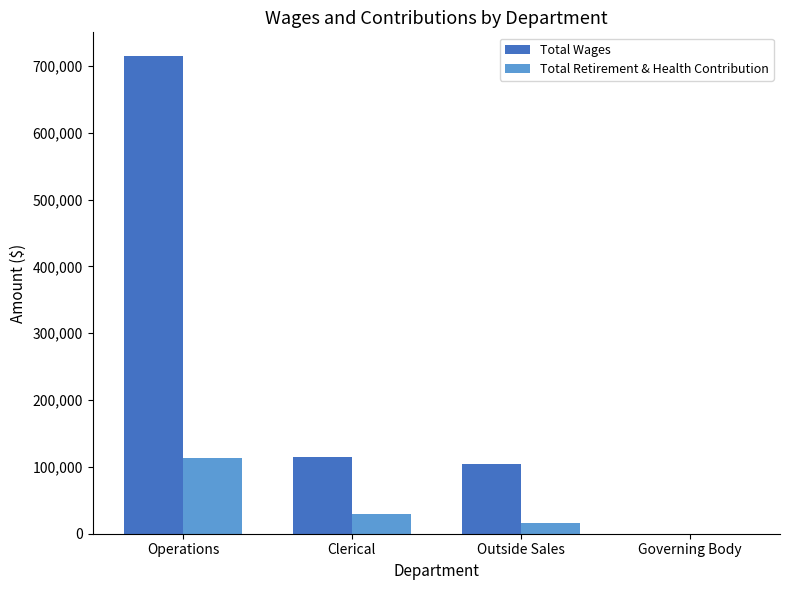

What is the total value across all series at Operations?

827543